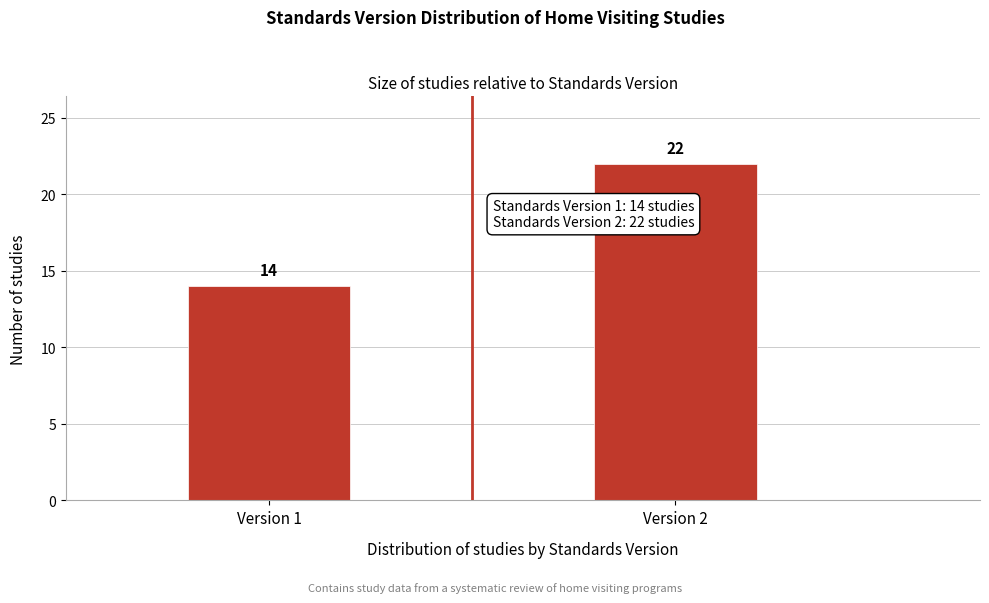

Reading right to left, list all the values displayed in this chart.

Version 2=22	Version 1=14